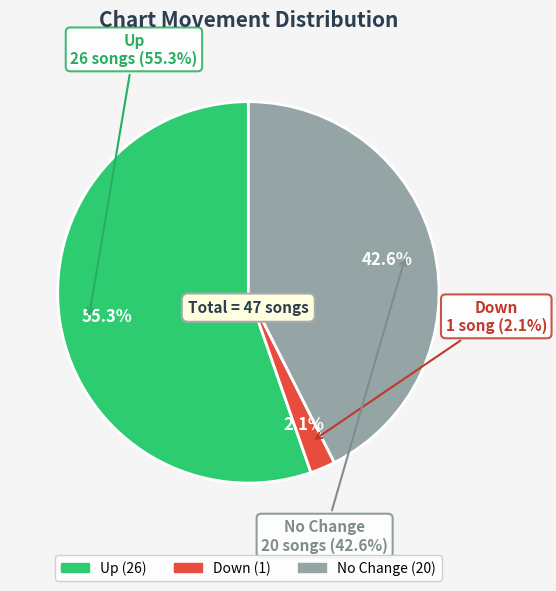

Combined, what portion of the pie is up and -?

97.9%